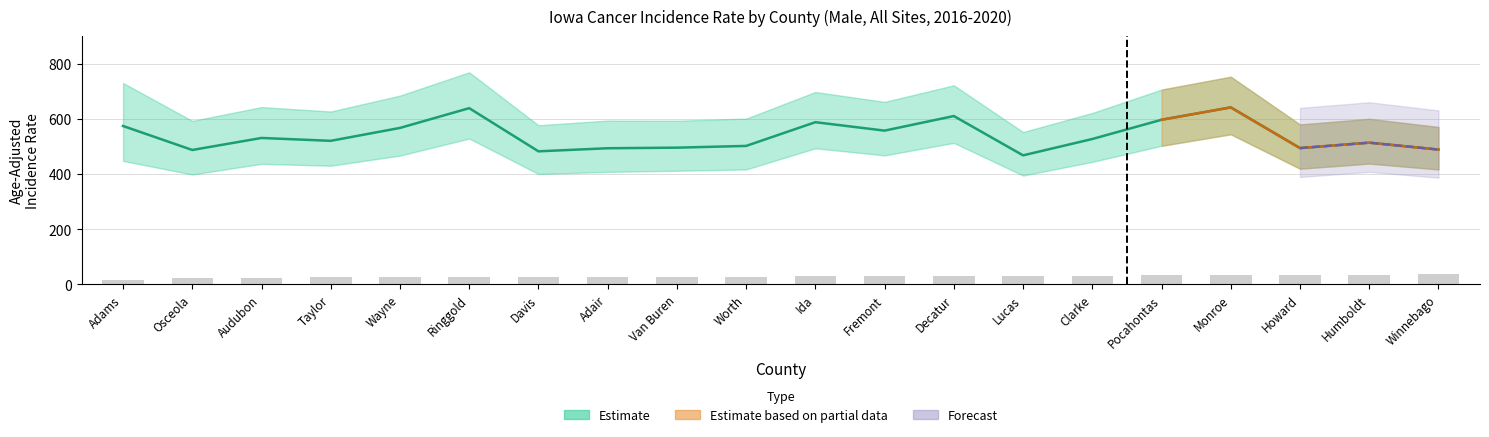

What is the difference between the highest and lowest values at Decatur?

580.1